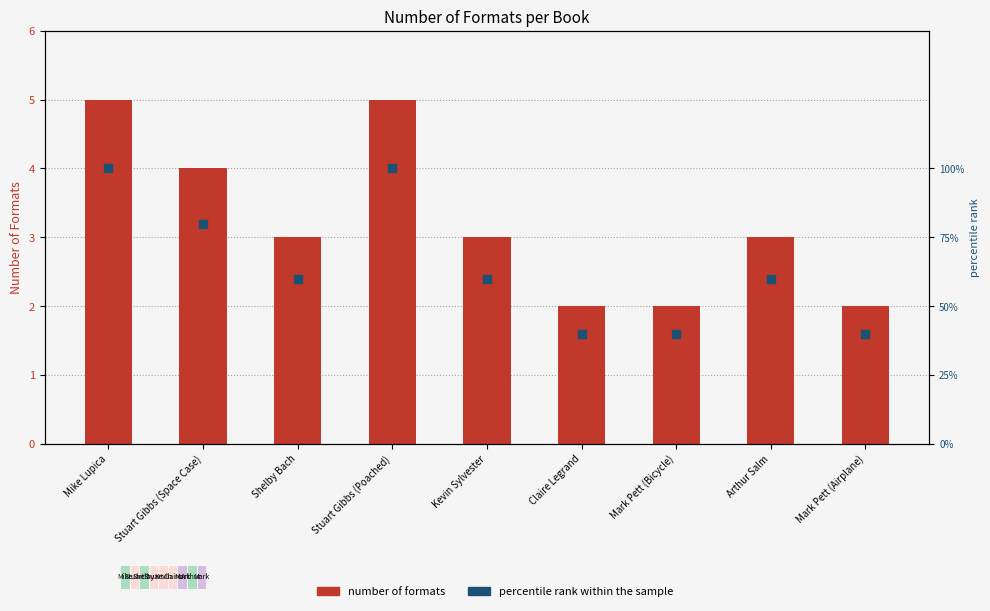

What are all the series names shown in the legend?

Number of Formats, percentile rank within the sample